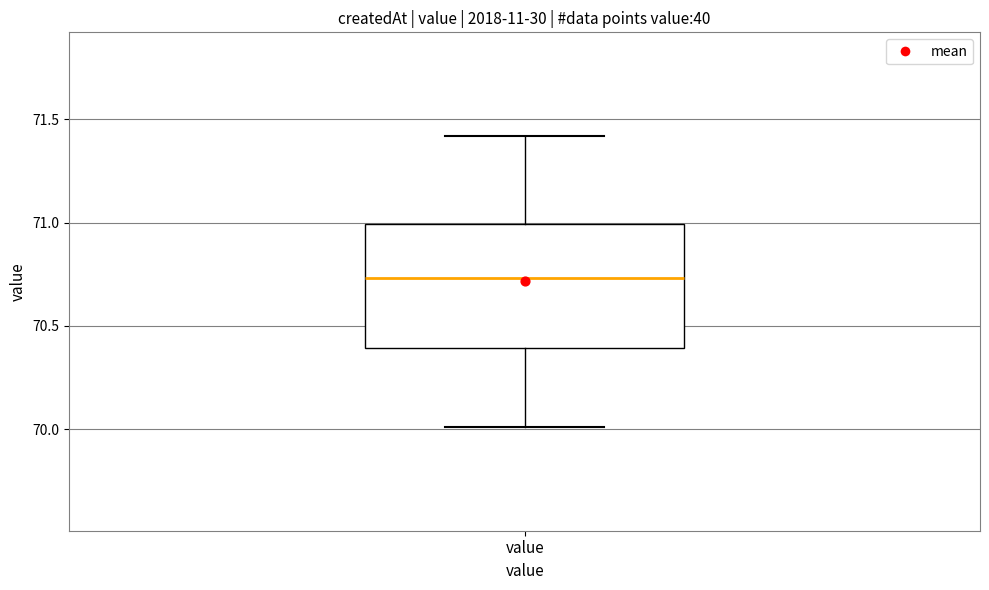

Read this box plot against the y-axis: the position of the median line, the range covered by the box, and the ends of both whiskers. The values are not printed on the chart, so give them approximately, as read against the axis.

median 70.75, box 70.40 to 71.00, whiskers 70.00 to 71.40